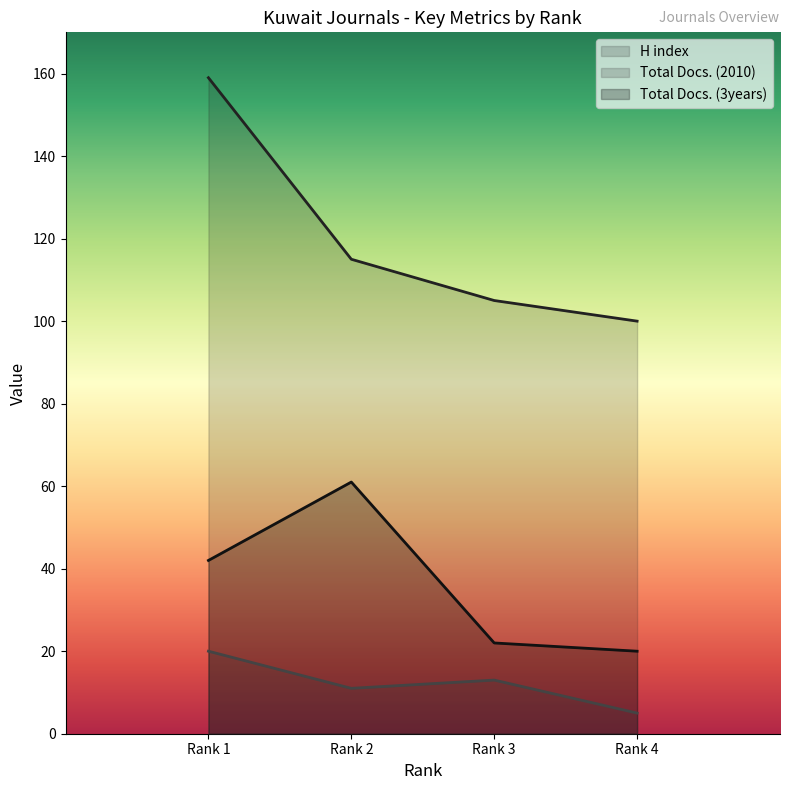

Which series has the widest spread of values?

H index